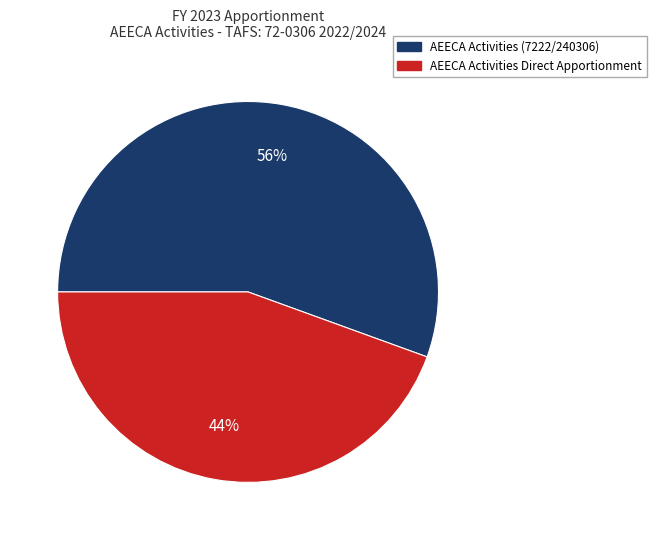

Which slice is the smallest?

AEECA Activities Direct Apportionment